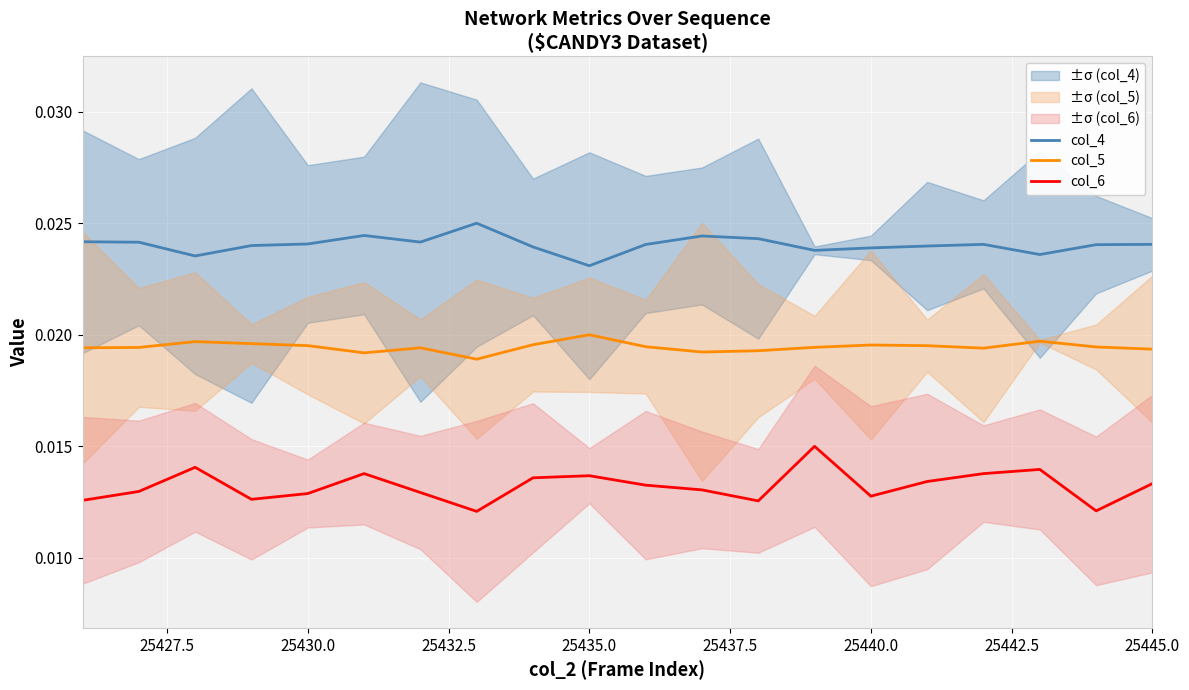

True or false: col_6 and col_4 cross at least once.

False